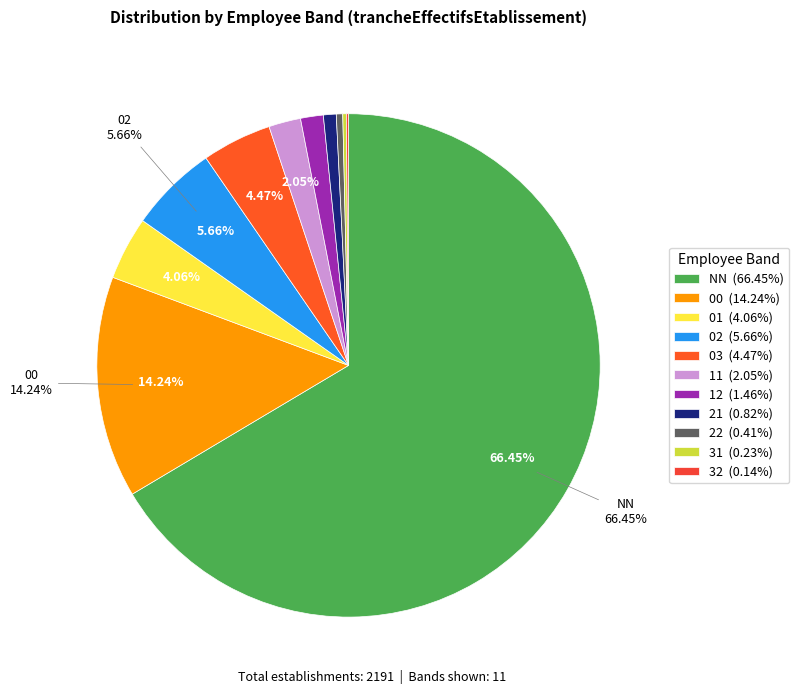

Does 02 represent more than half of the total?

No